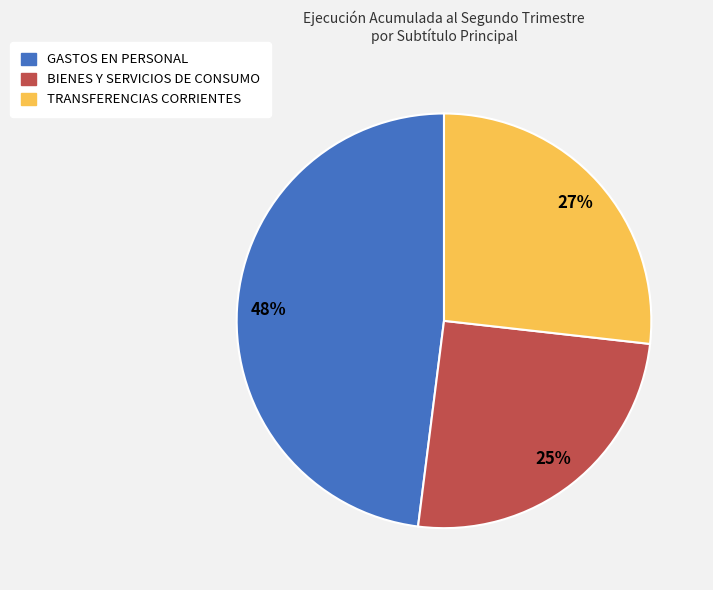

How many segments does this pie chart have?

3